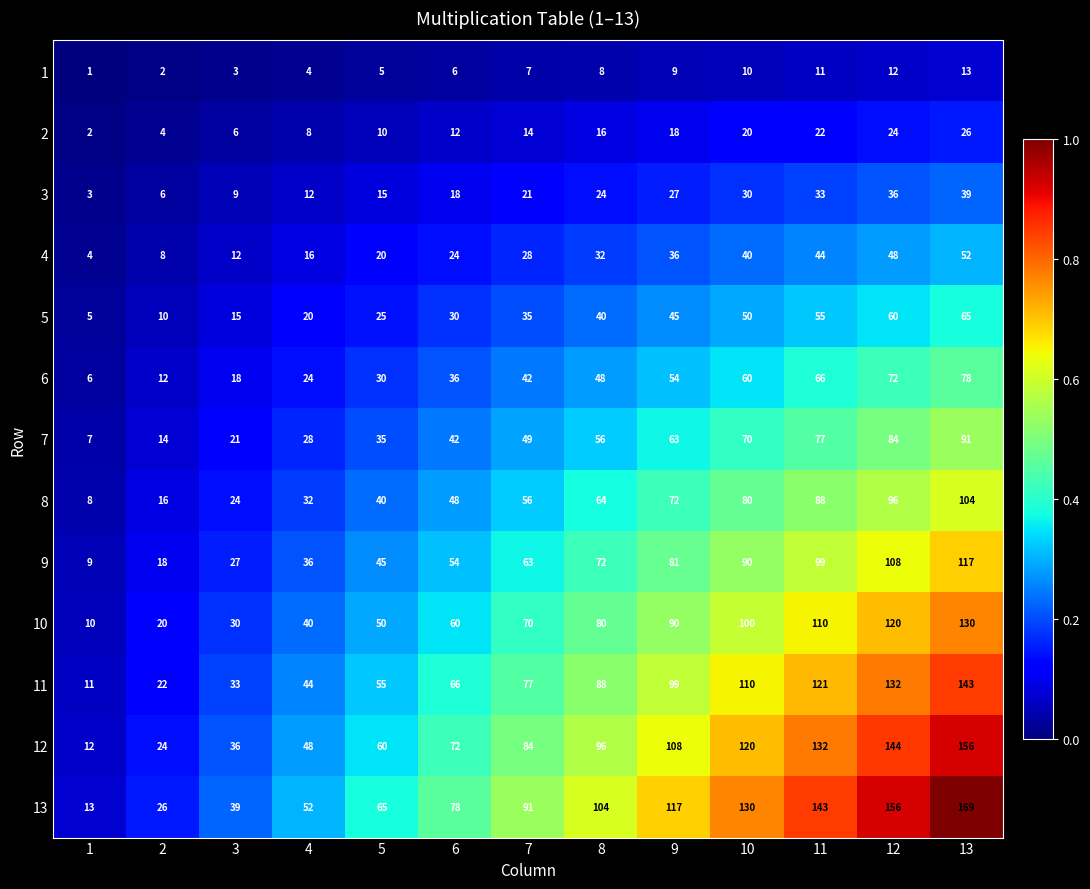

How many data points does each series have?

13